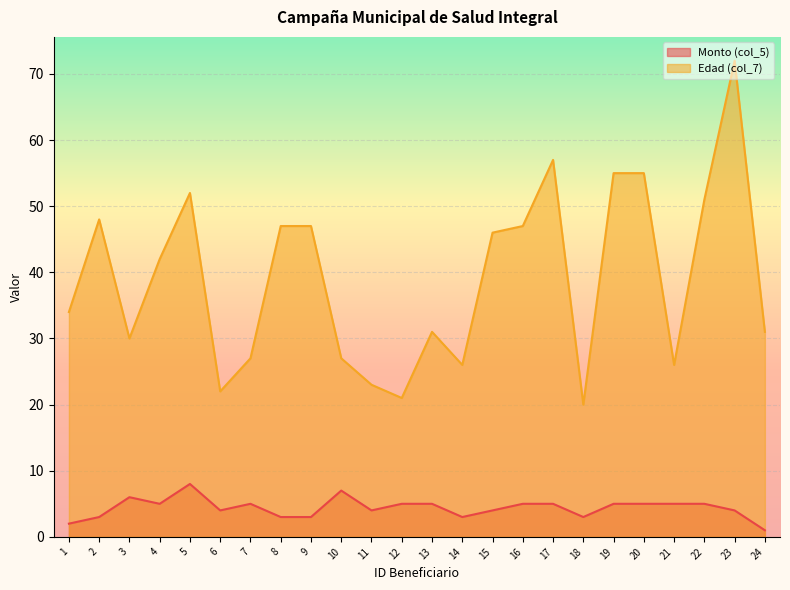

In Edad (col_7), how many points are higher than both neighbors (excluding endpoints)?

5